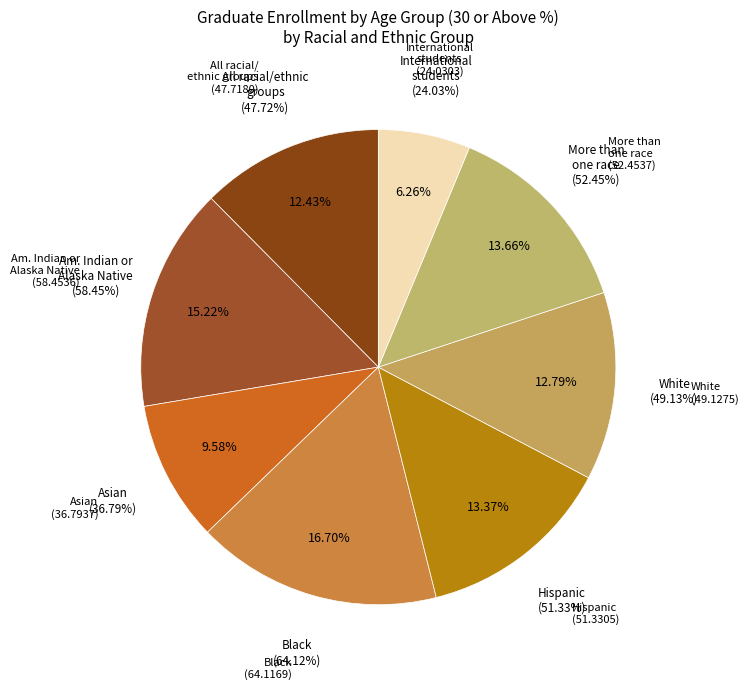

How many slices are in this pie chart?

8